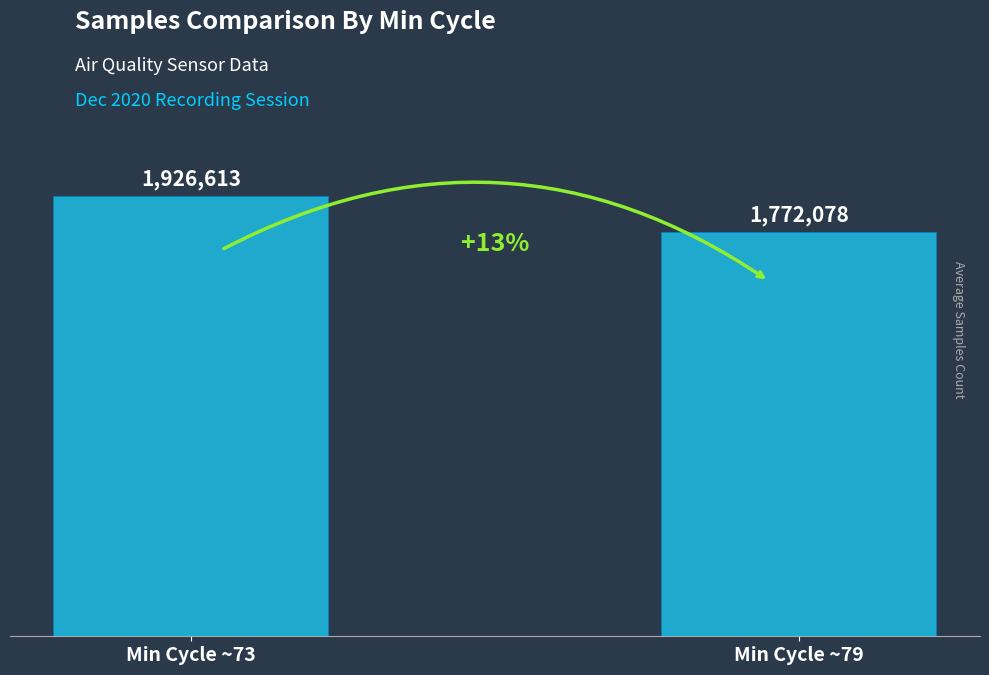

Which label corresponds to the largest value in the chart?

Min Cycle ~73